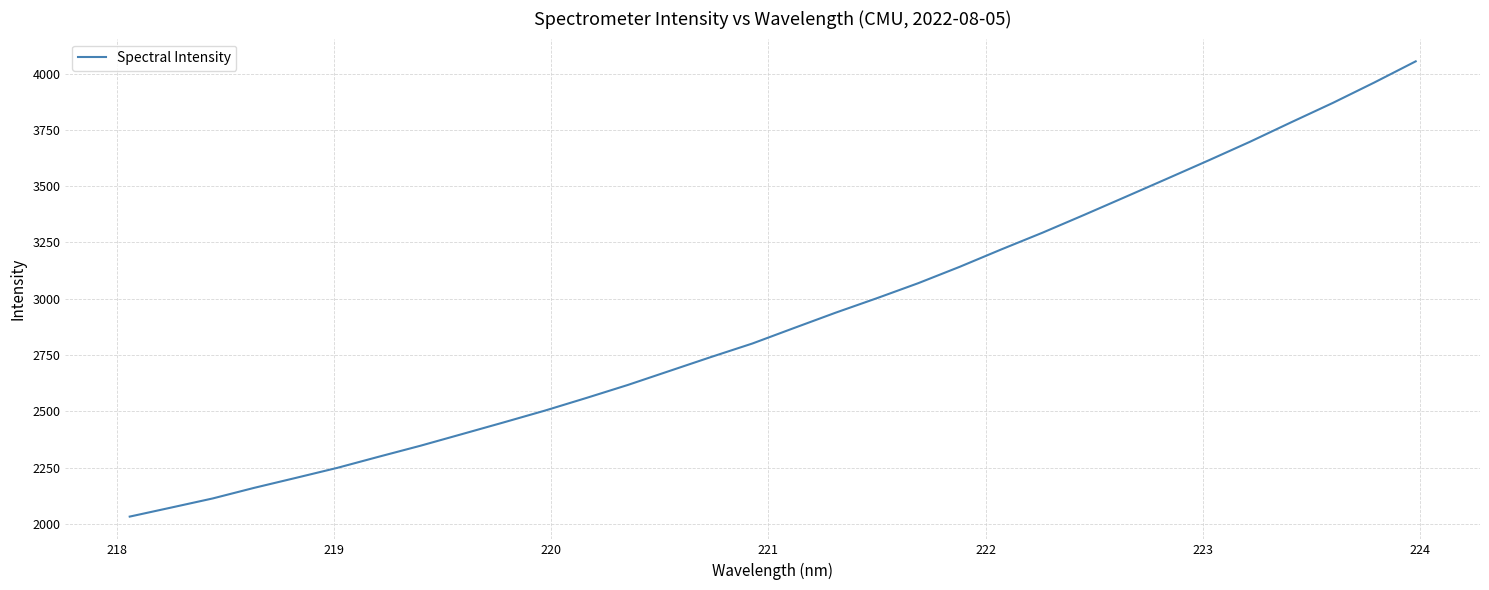

True or false: there are more than 0 points higher than both neighbors.

False